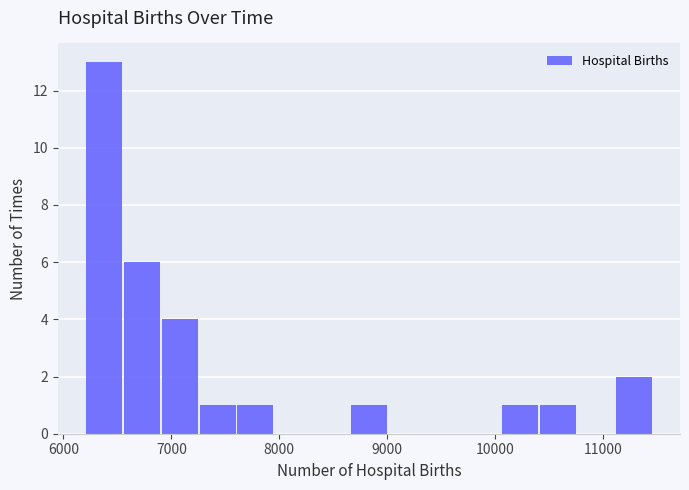

Around what value on the x-axis is the tallest bar? Give the approximate position of its centre, as read against the axis.

6400